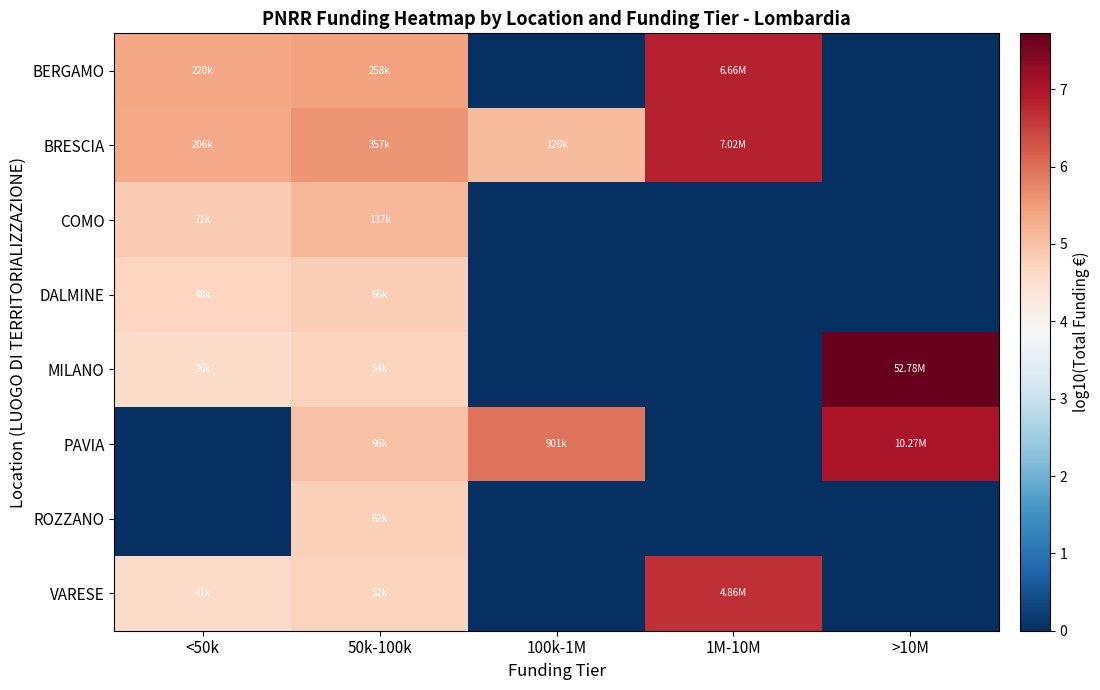

Rank the series at 50k-100k from highest to lowest value.

BRESCIA, BERGAMO, COMO, PAVIA, DALMINE, ROZZANO, MILANO, VARESE